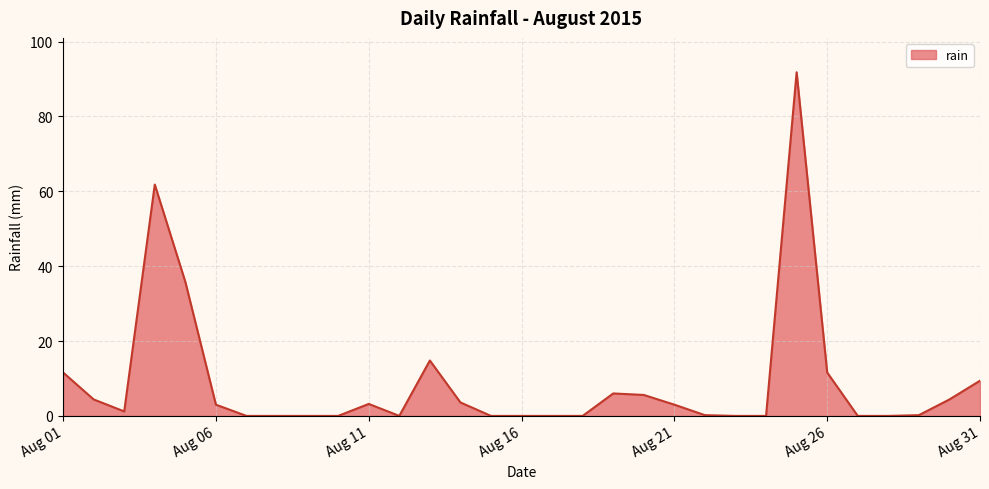

Does the chart have visible grid lines?

Yes